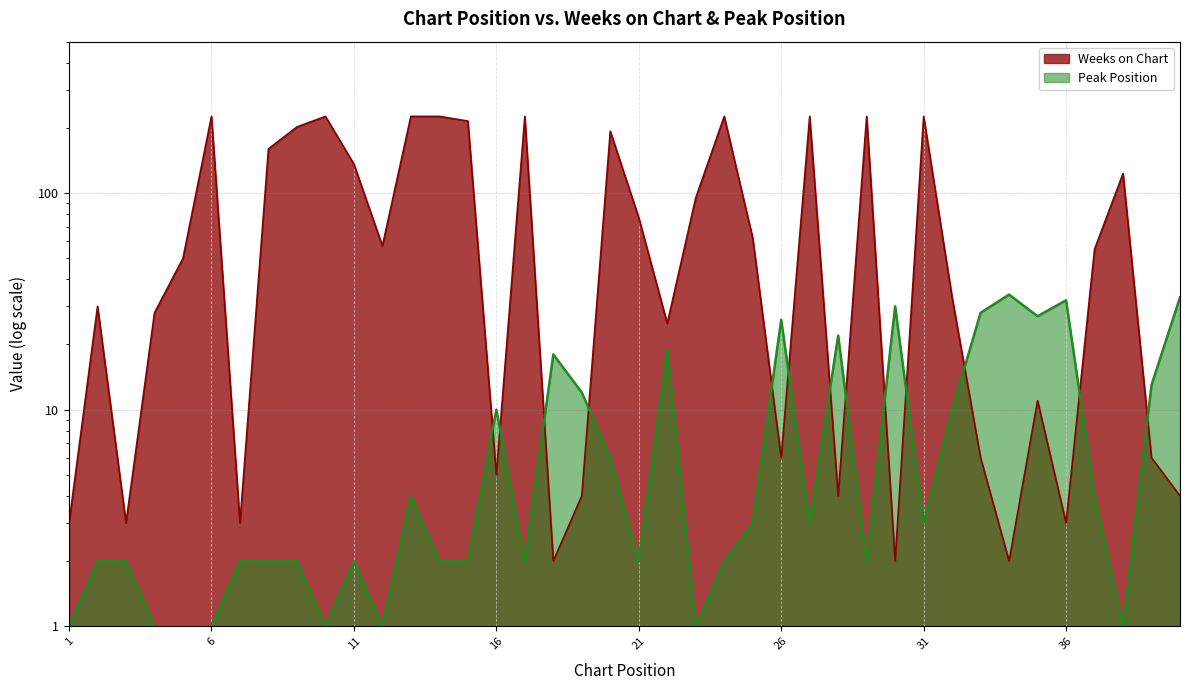

What is the value of the Peak Position point at the 36th from the left?

32